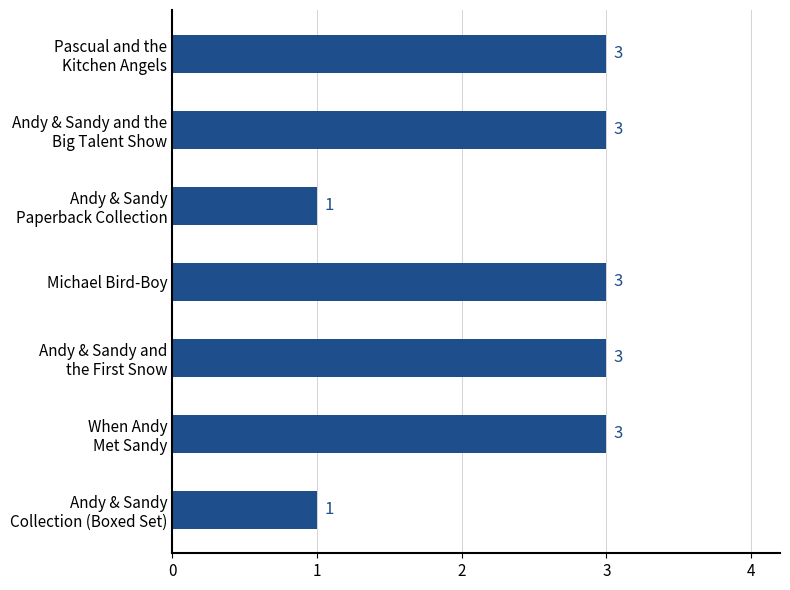

What is the sum of all values?

17